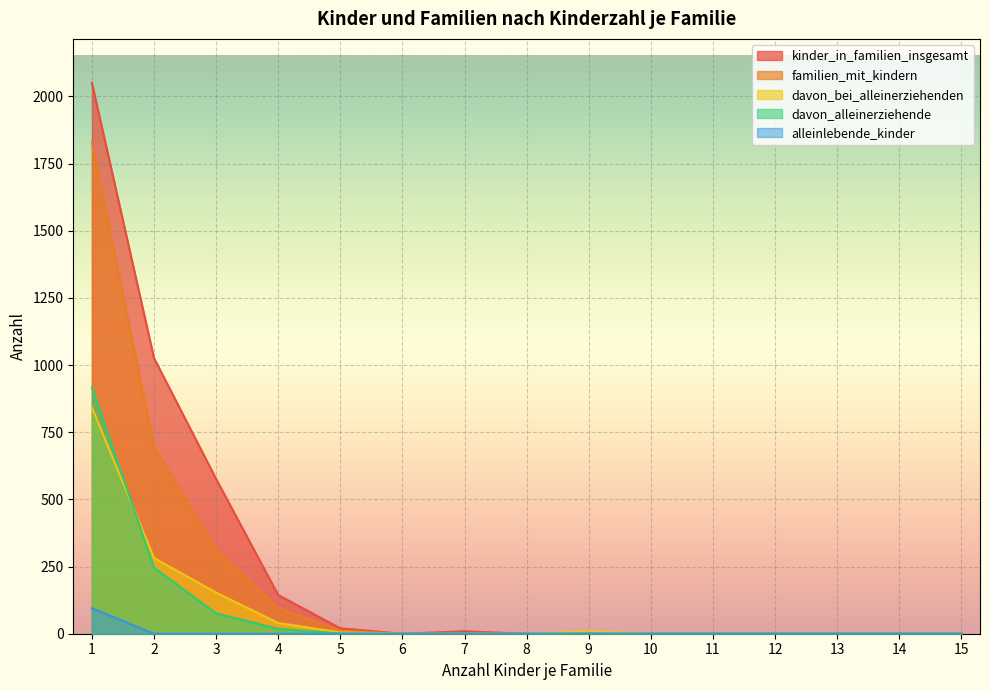

In davon_alleinerziehende, how many points are higher than both neighbors (excluding endpoints)?

1